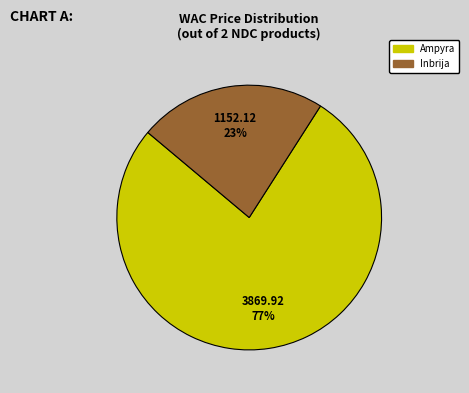

To the nearest percent, what is the average slice percentage?

50%